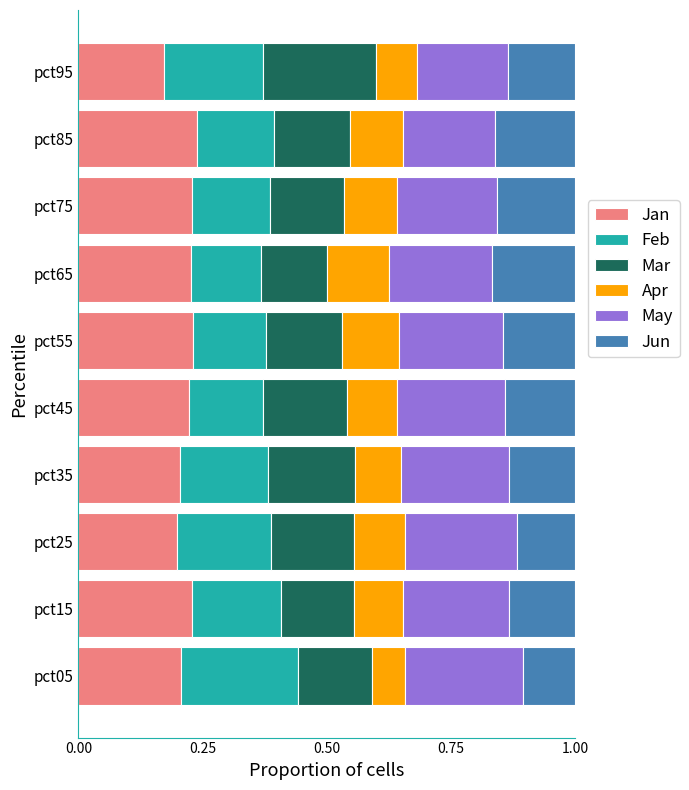

Which category has the lowest value in the Jan series?

pct95